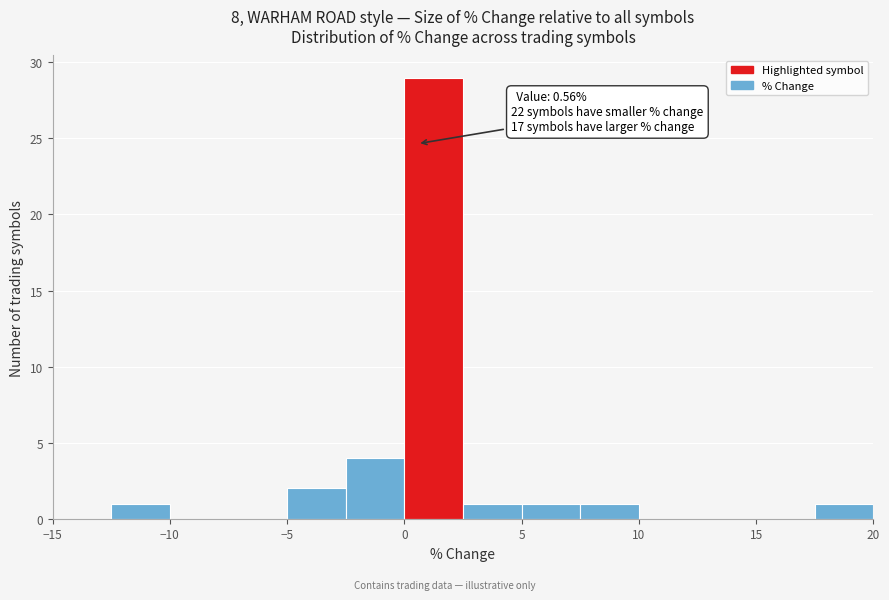

Which range on the x-axis has the tallest bar?

0.0 to 2.5